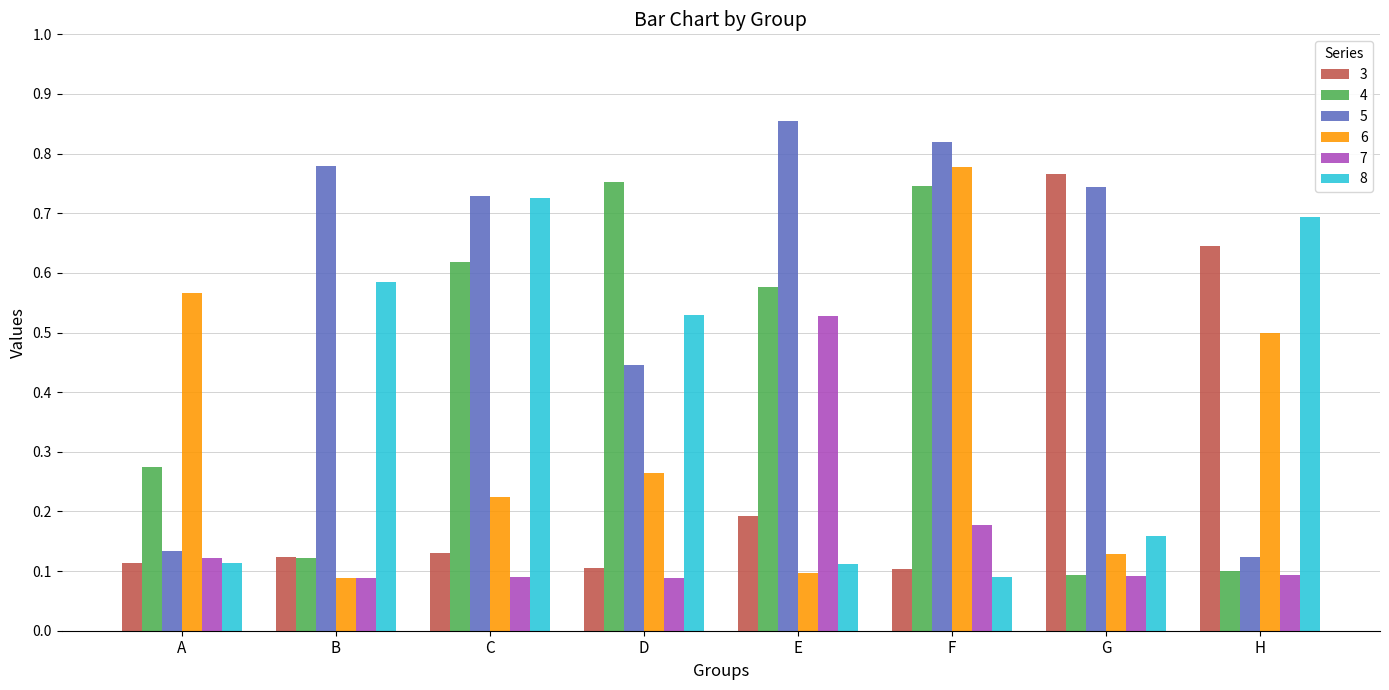

Which label corresponds to the largest value in the chart?

E